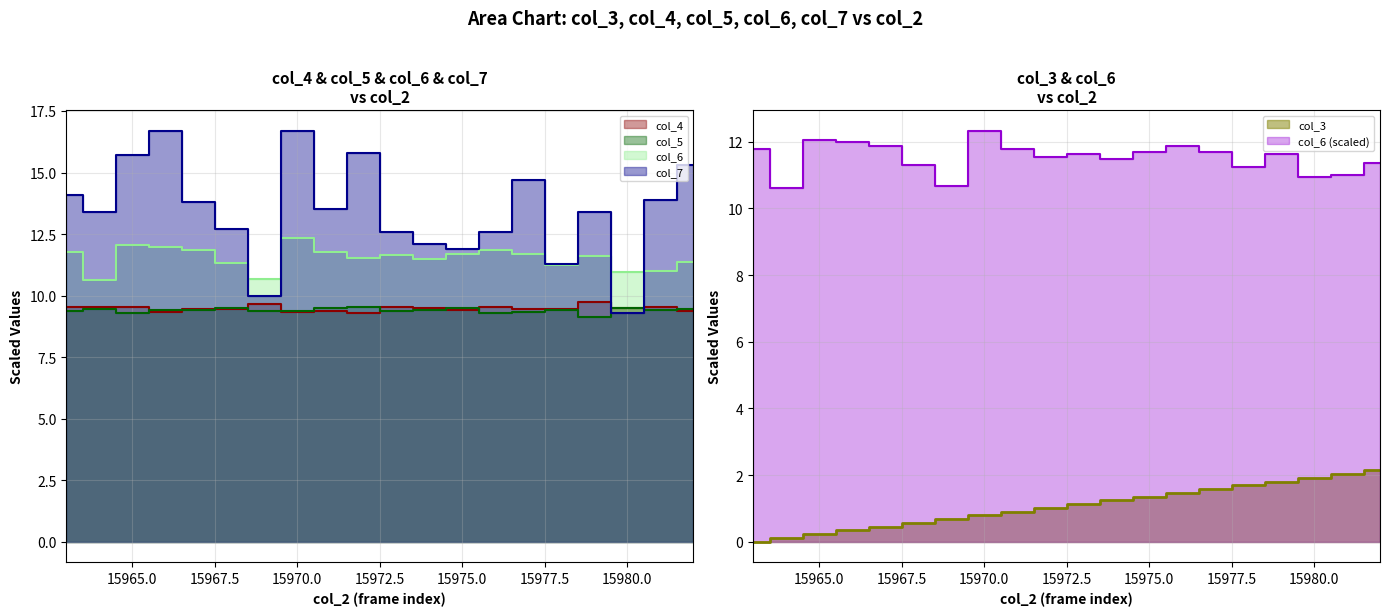

Is it true that col_5 equals 4.3 at 15965?

False